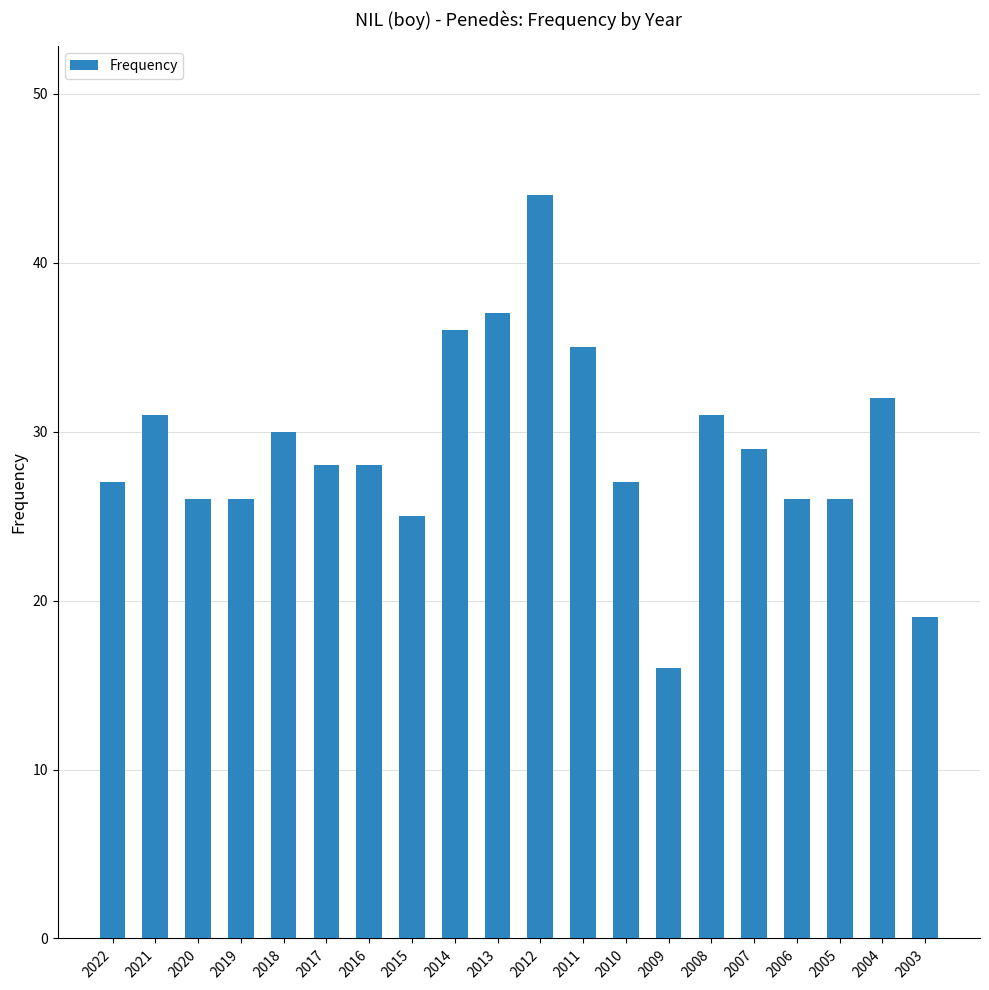

Reading left to right, transcribe all the data shown in this chart.

2022=27	2021=31	2020=26	2019=26	2018=30	2017=28	2016=28	2015=25	2014=36	2013=37	2012=44	2011=35	2010=27	2009=16	2008=31	2007=29	2006=26	2005=26	2004=32	2003=19